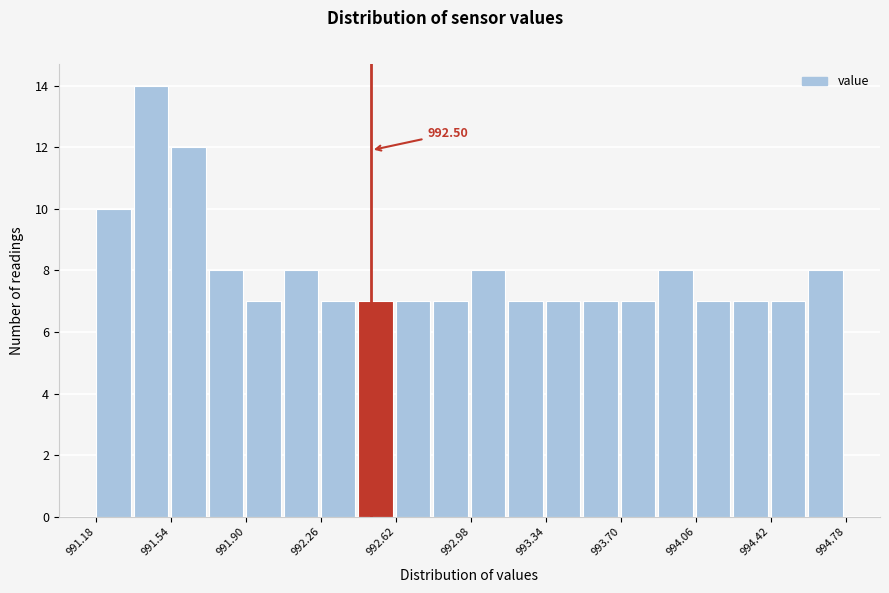

Read against the x-axis, roughly where is the centre of the tallest bar?

991.45